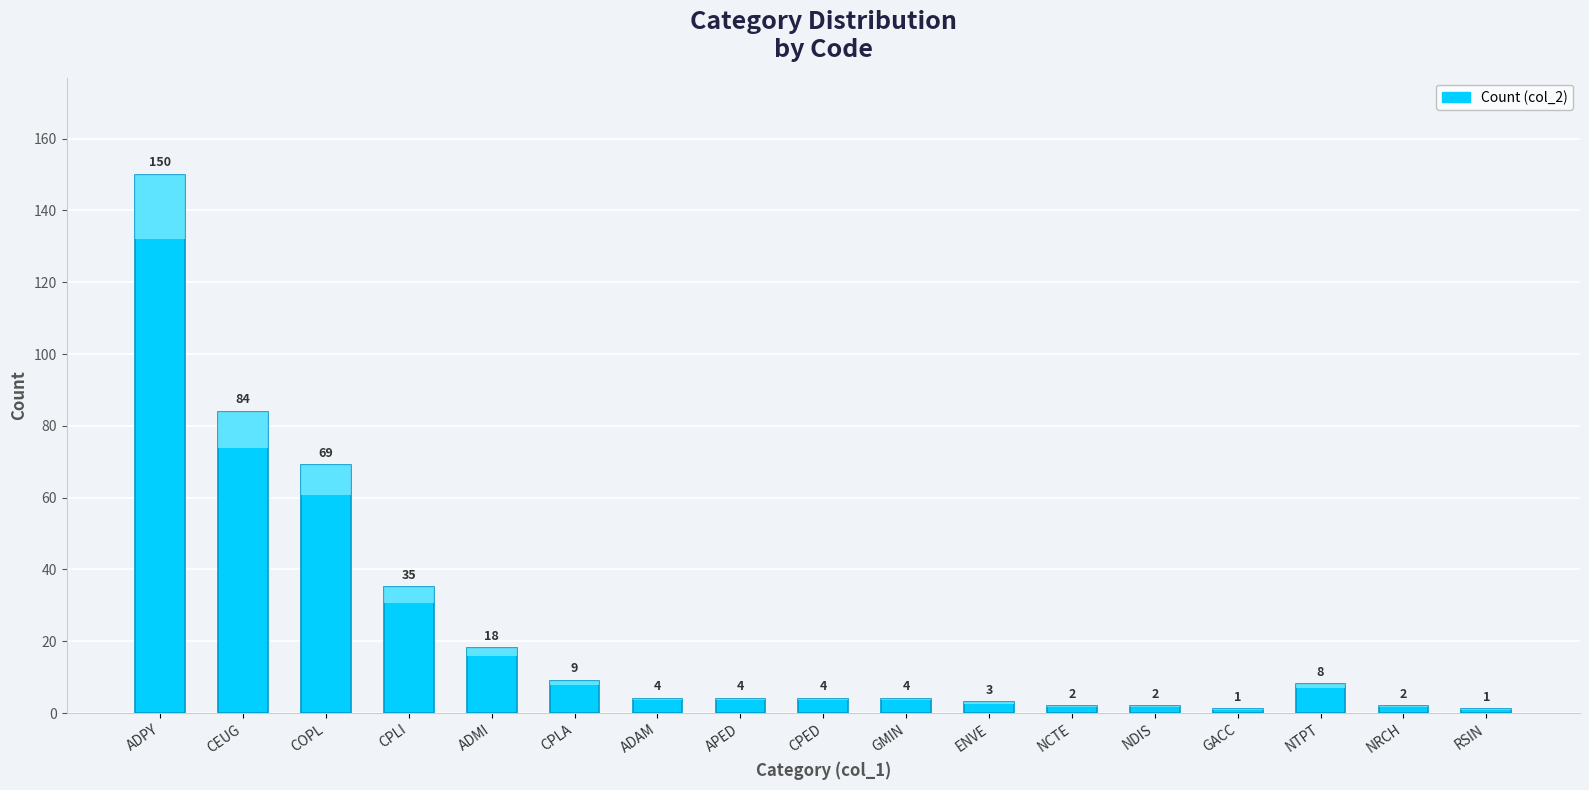

Which category has the lowest value across all series?

GACC